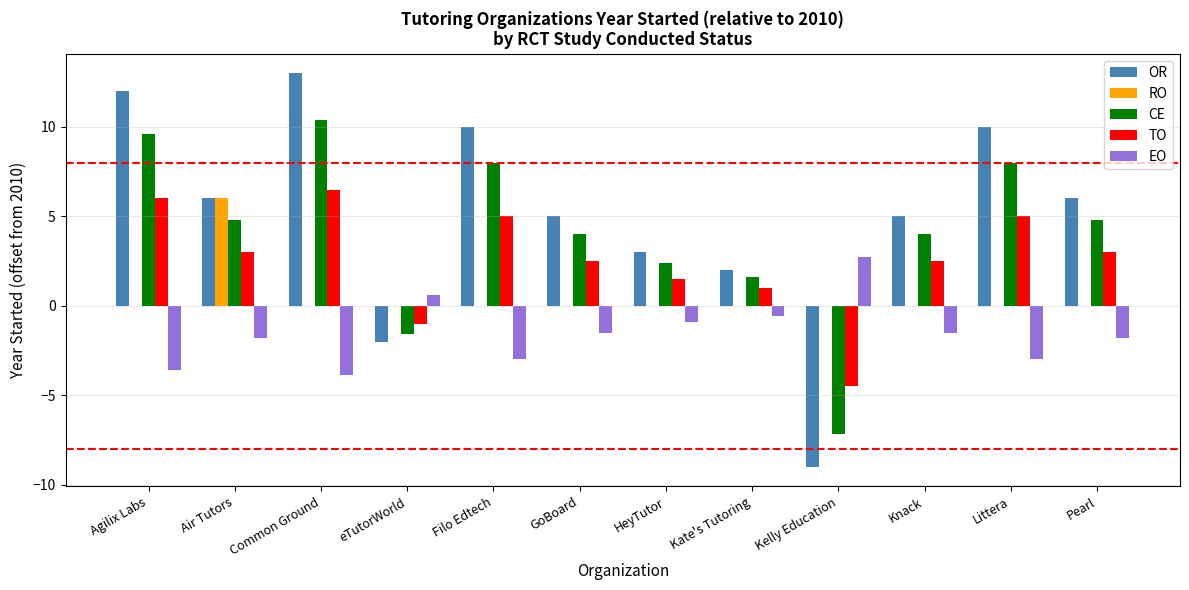

Is it true that EO equals -3.0 at Littera?

True